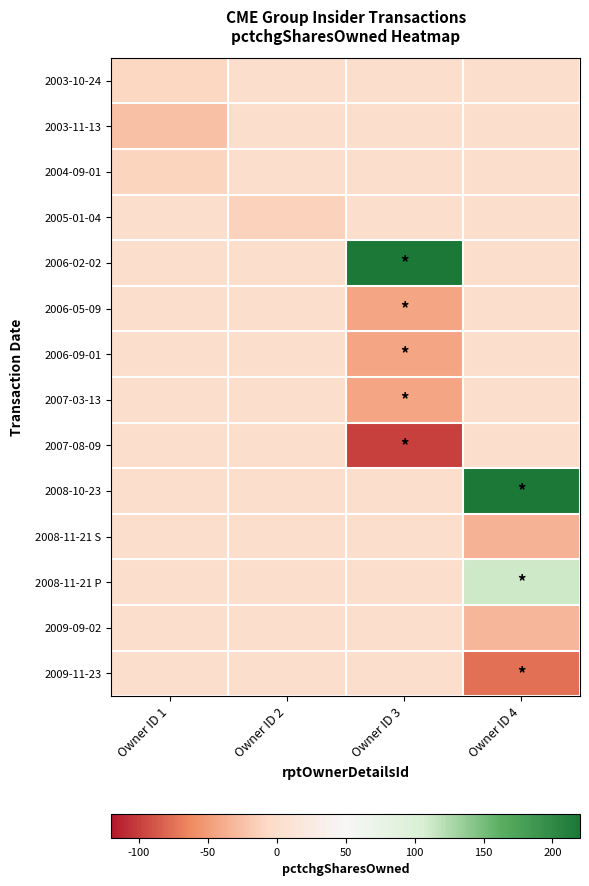

What is the total value across all series at Owner ID 1?

-45